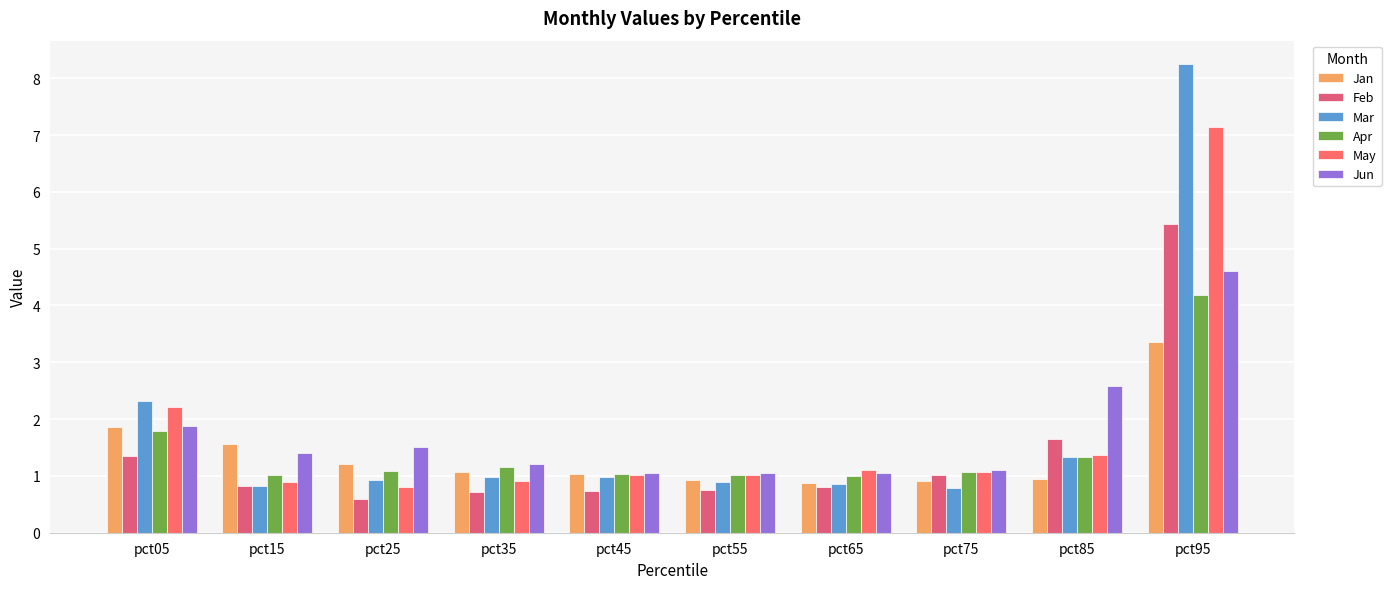

Does the chart contain stacked bars?

No